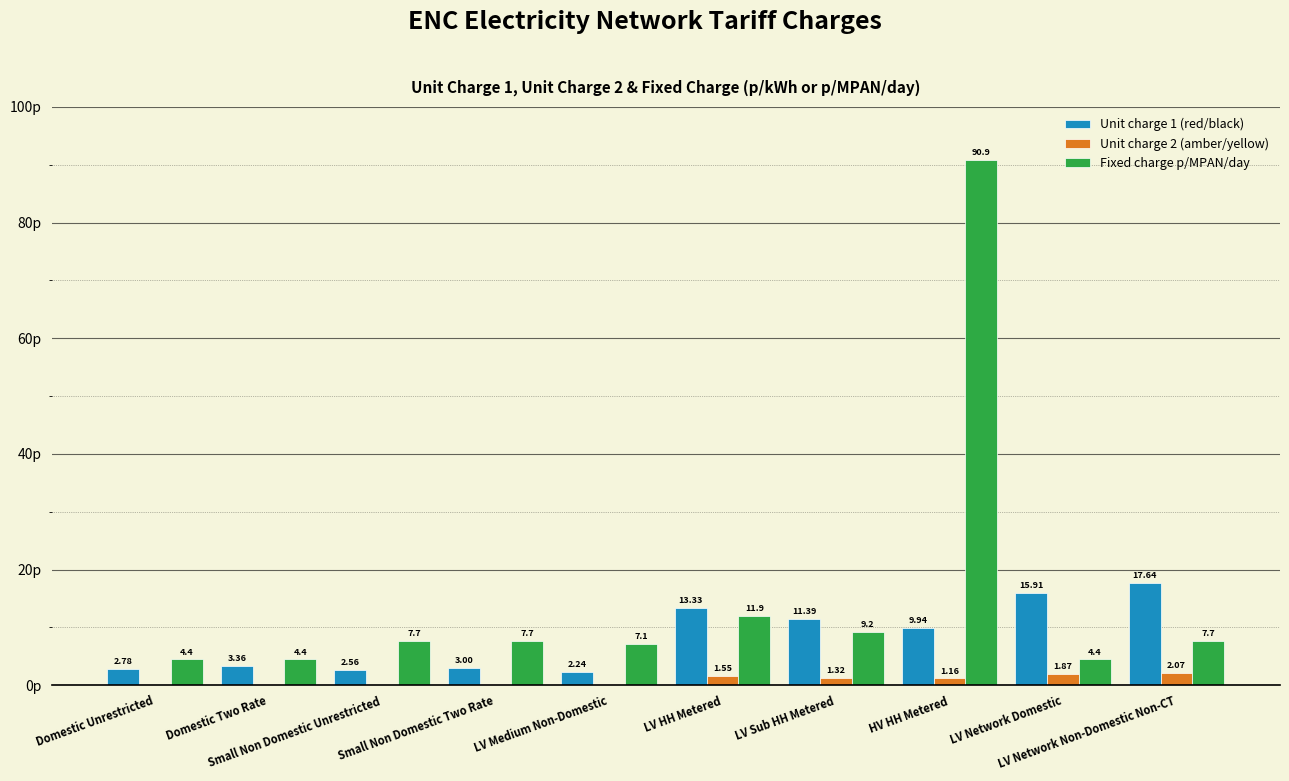

Which series has the largest total across all categories?

Fixed charge p/MPAN/day